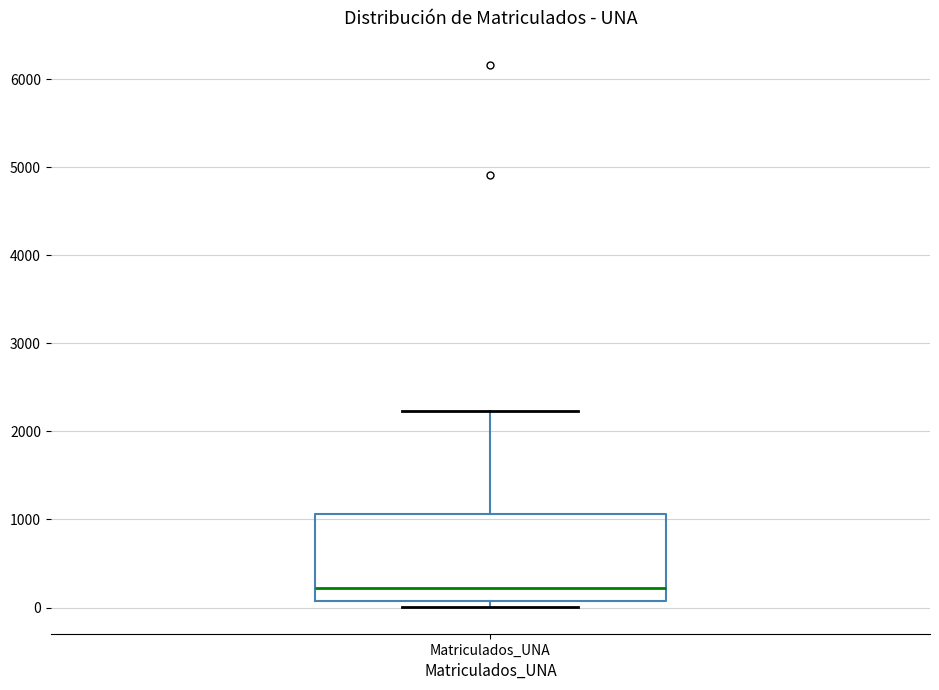

Where does the median line of the box for Matriculados_UNA sit on the y-axis? The values are not printed on the chart, so give them approximately, as read against the axis.

200